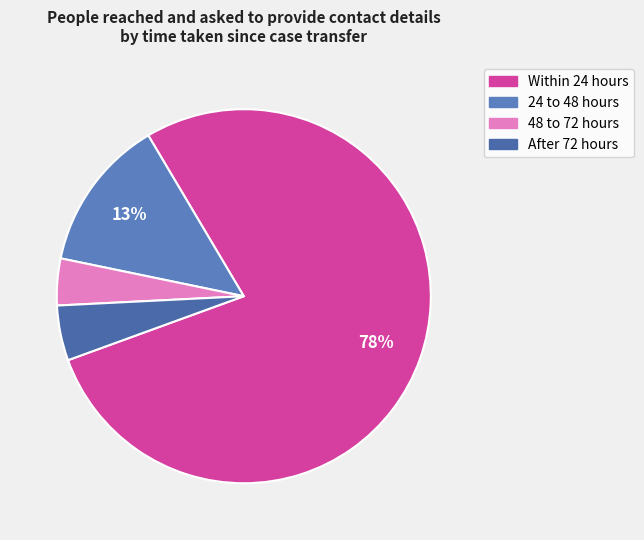

Is it true that 48 to 72 hours is 4% of the pie?

True